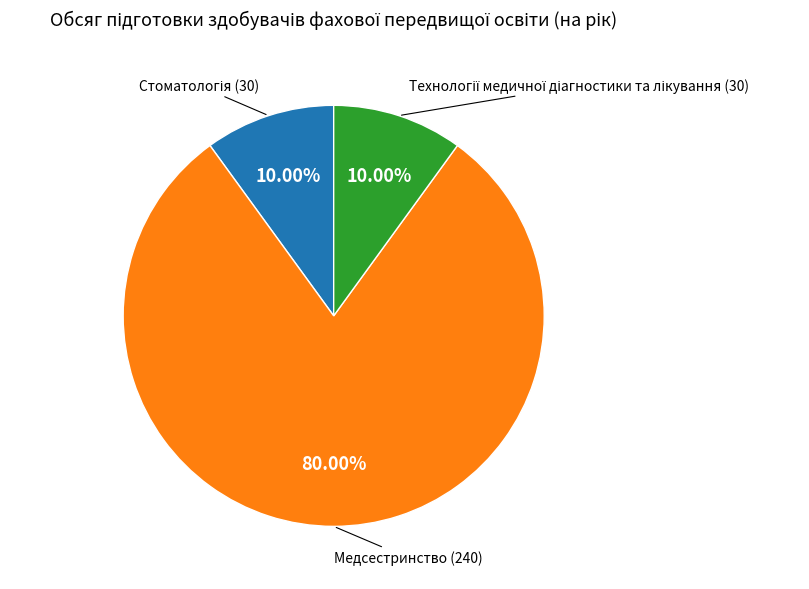

What is the largest slice in the pie chart?

Медсестринство